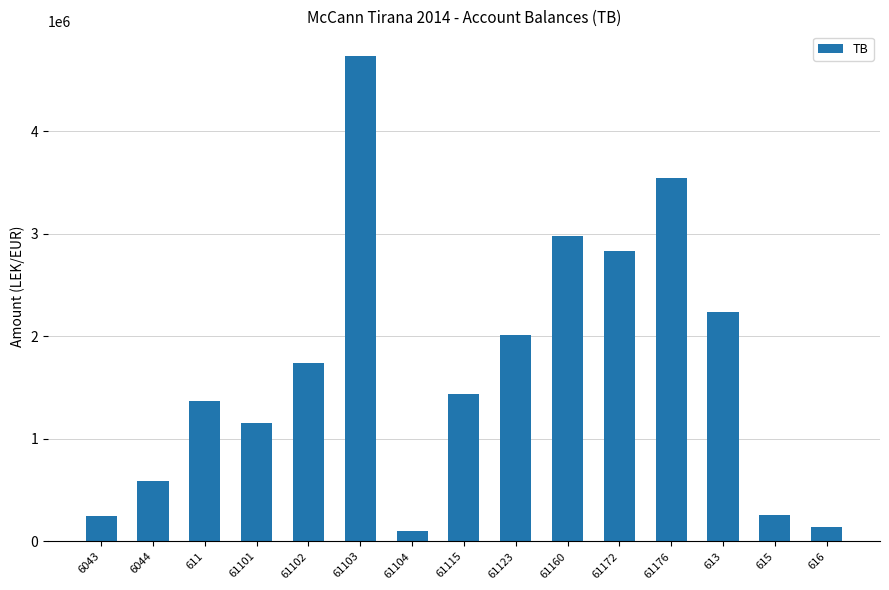

What position from the right is 6043?

15